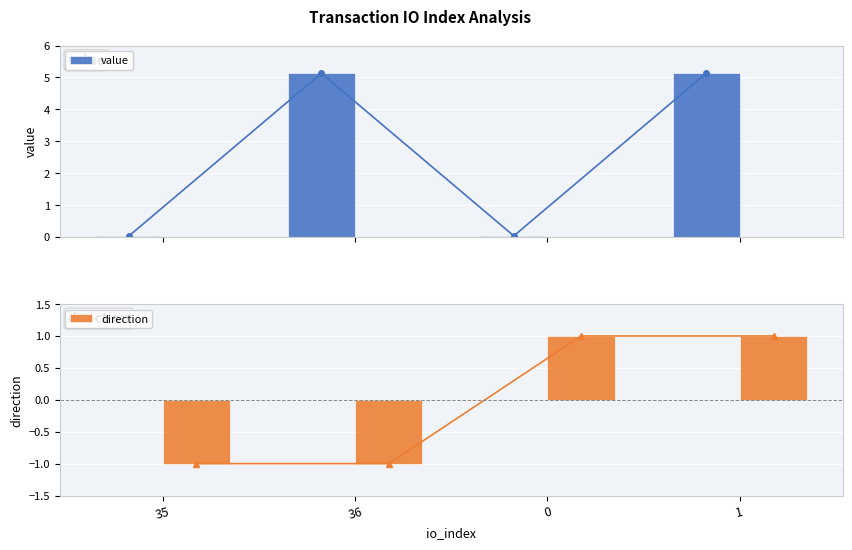

Rank the series by their average value, from highest to lowest.

value, direction